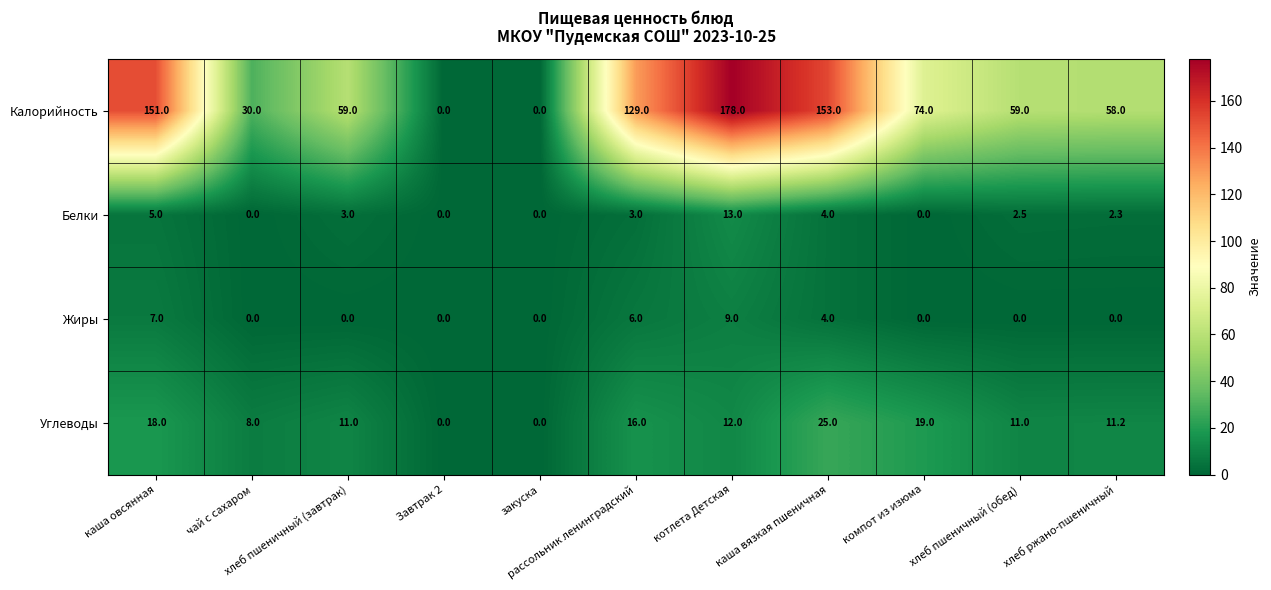

Count the number of categories in the chart.

11